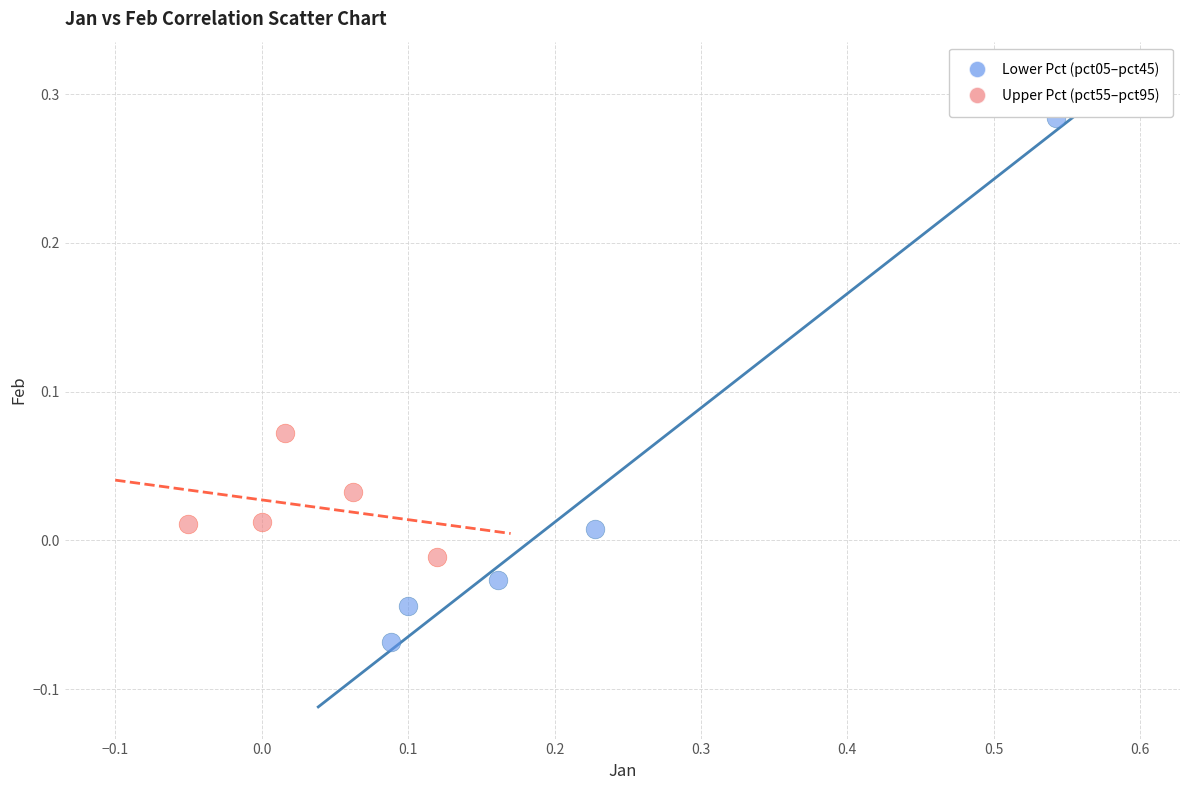

Which series reaches the minimum Y coordinate?

Lower Pct (pct05–pct45)